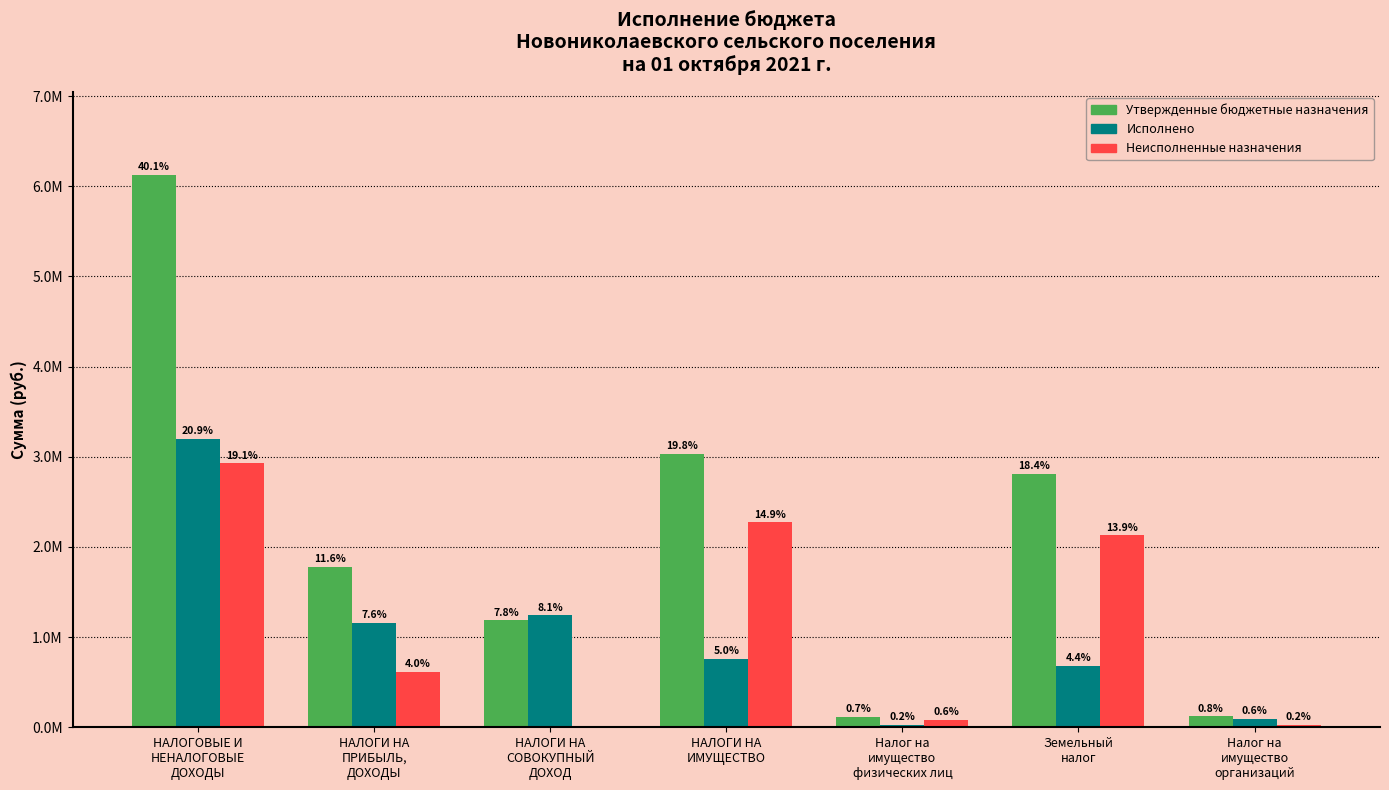

Does the chart contain stacked bars?

No